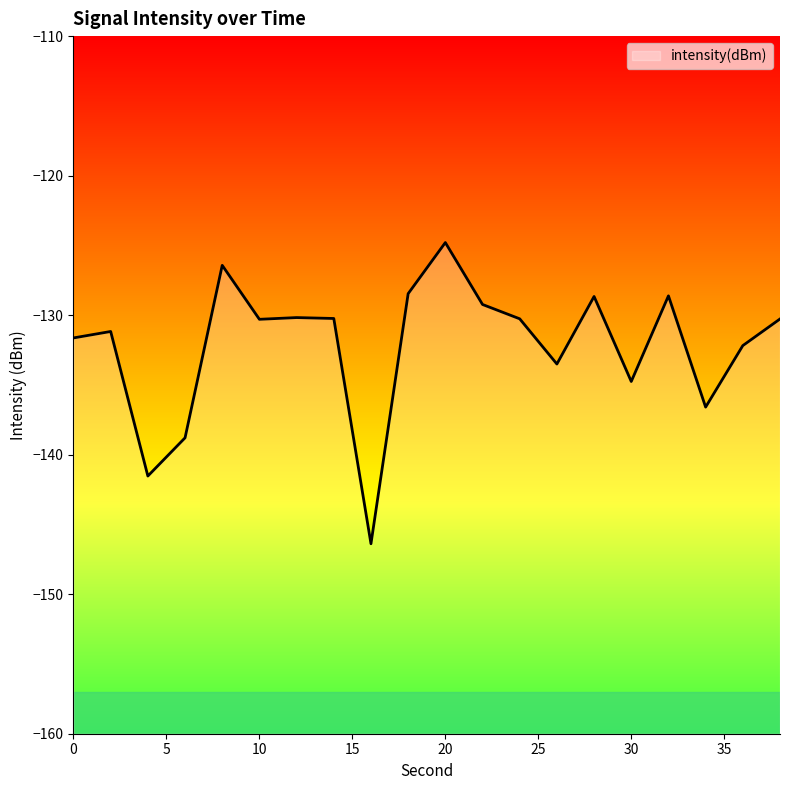

Which label corresponds to the smallest value in the chart?

16